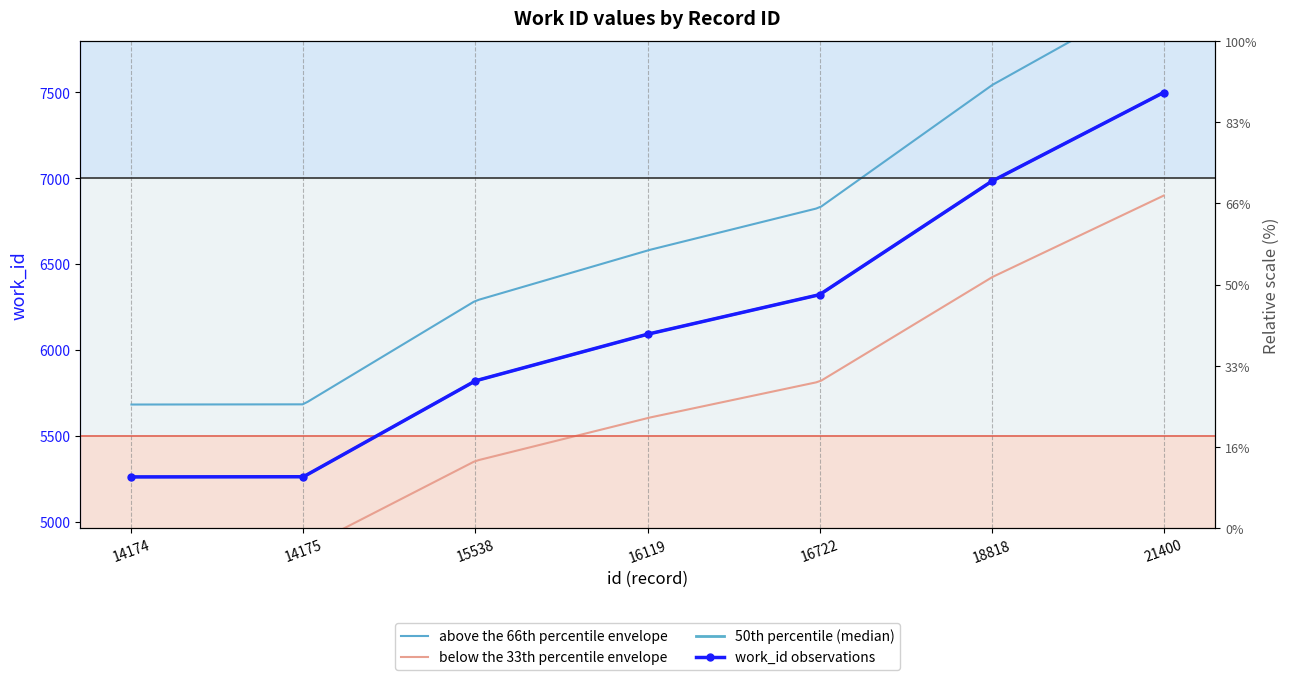

Rank the categories by value from highest to lowest.

21400, 18818, 16722, 16119, 15538, 14175, 14174